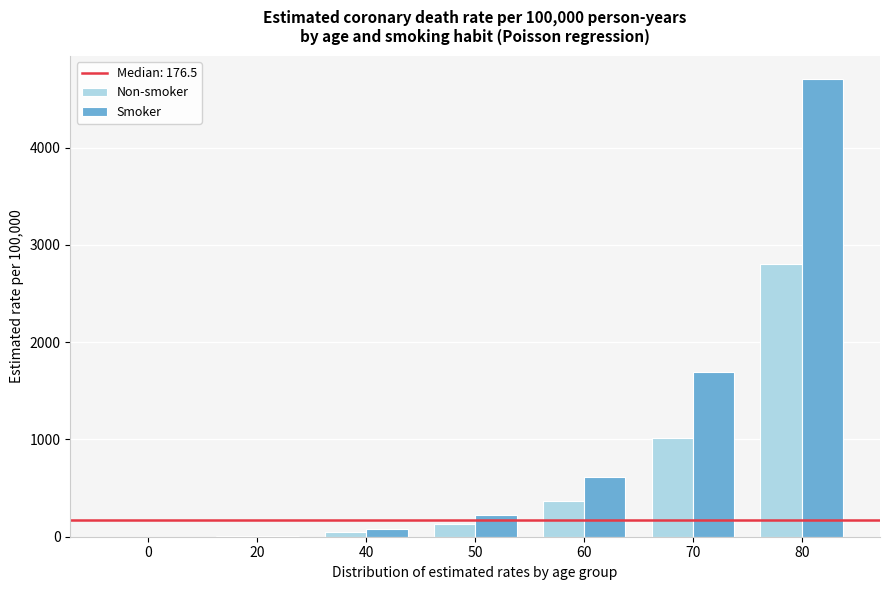

What is the maximum value shown in the chart?

4707.8